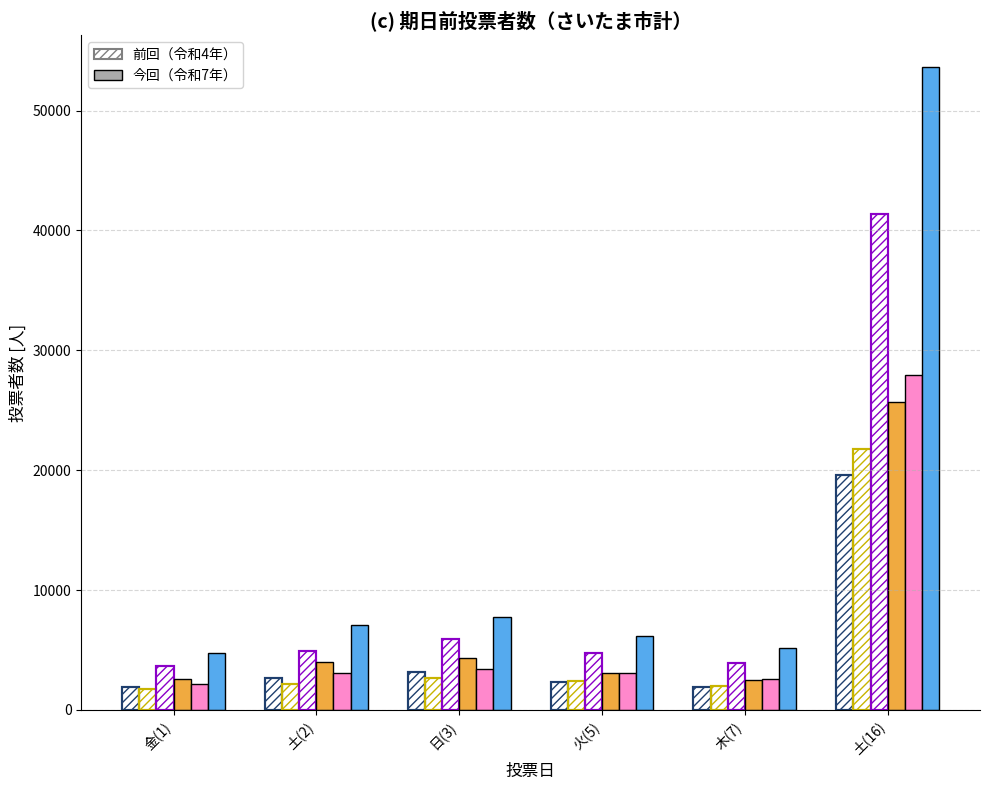

Reading left to right, list all the values displayed in this chart.

前回_前回(男): 1930	2688	3204	2329	1890	19582
前回_前回(女): 1758	2192	2700	2405	2036	21789
前回_前回(計): 3688	4880	5904	4734	3926	41371
今回_今回(男): 2562	3971	4322	3093	2536	25674
今回_今回(女): 2165	3118	3450	3070	2603	27930
今回_今回(計): 4727	7089	7772	6163	5139	53604